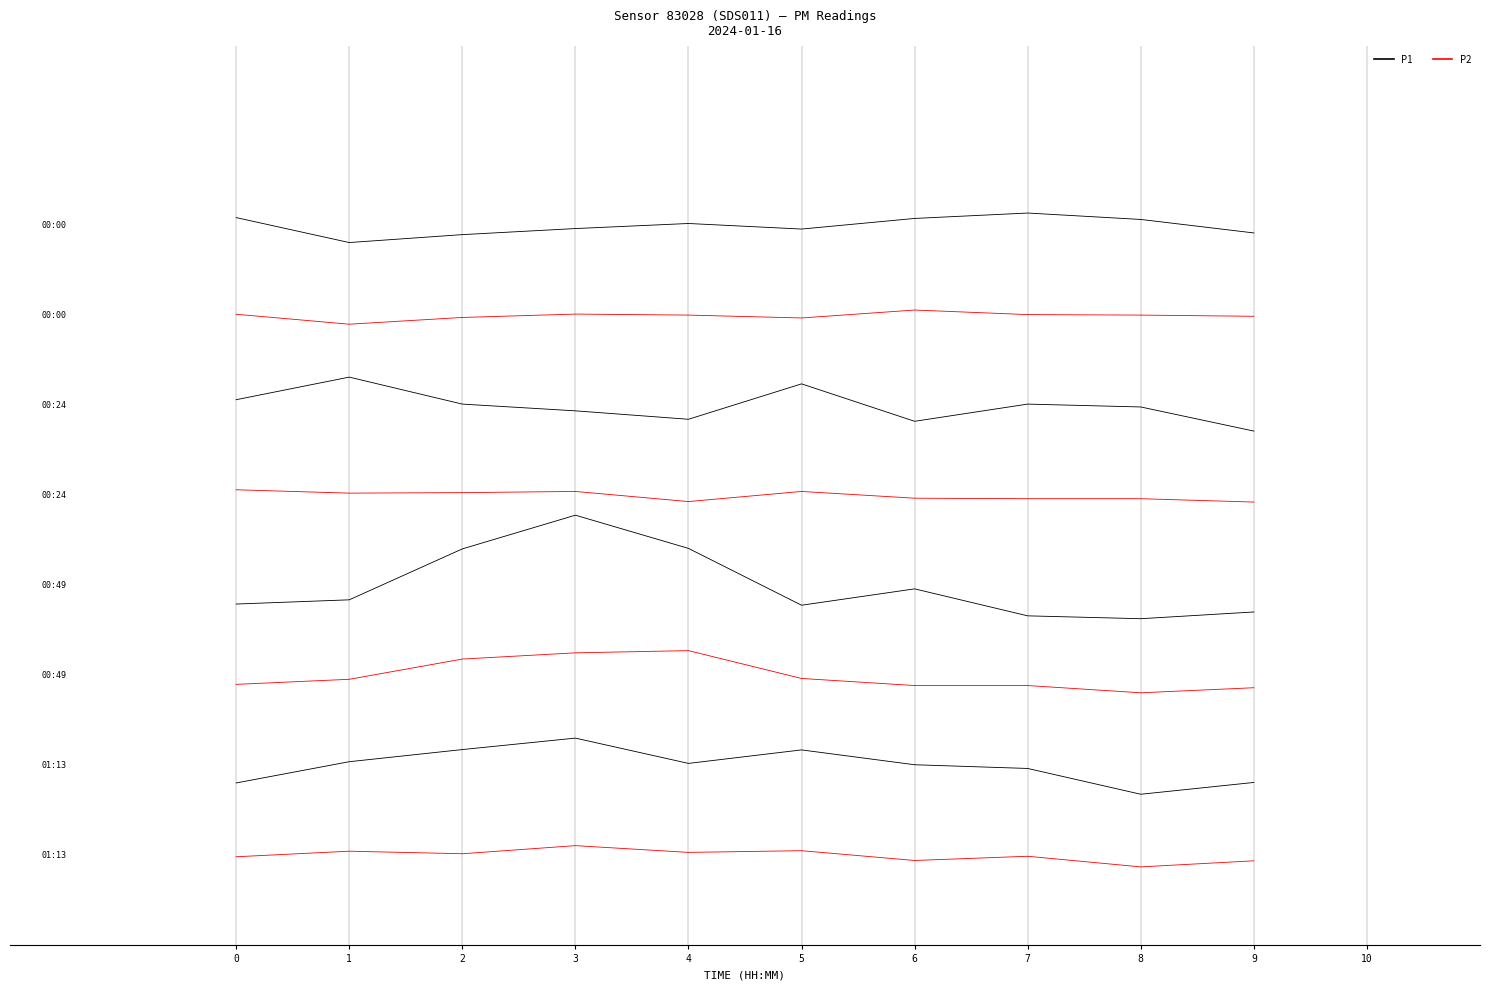

Rank the series at 1 from lowest to highest value.

P2, P1